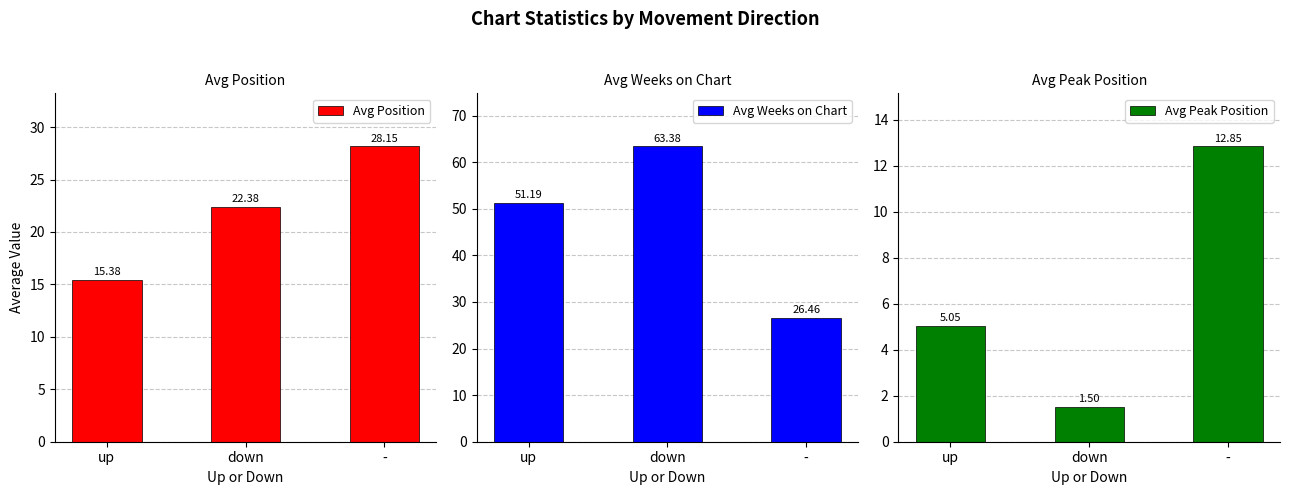

Read the Avg Peak Position value at down.

1.5